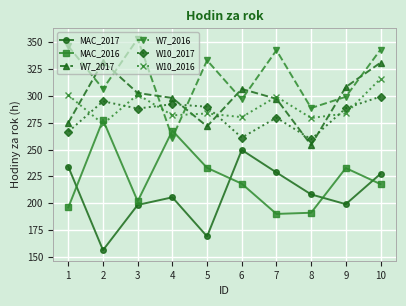

What are all the series names shown in the legend?

MAC_2017, MAC_2016, W7_2017, W7_2016, W10_2017, W10_2016